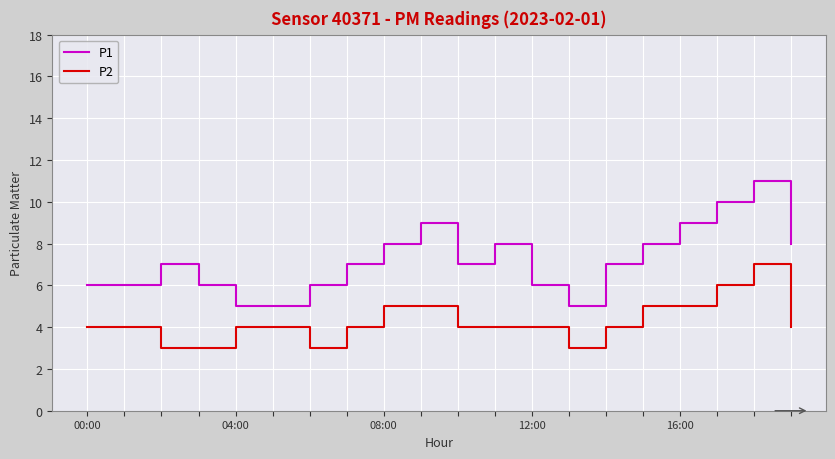

What is the sum of all P1 values?

144